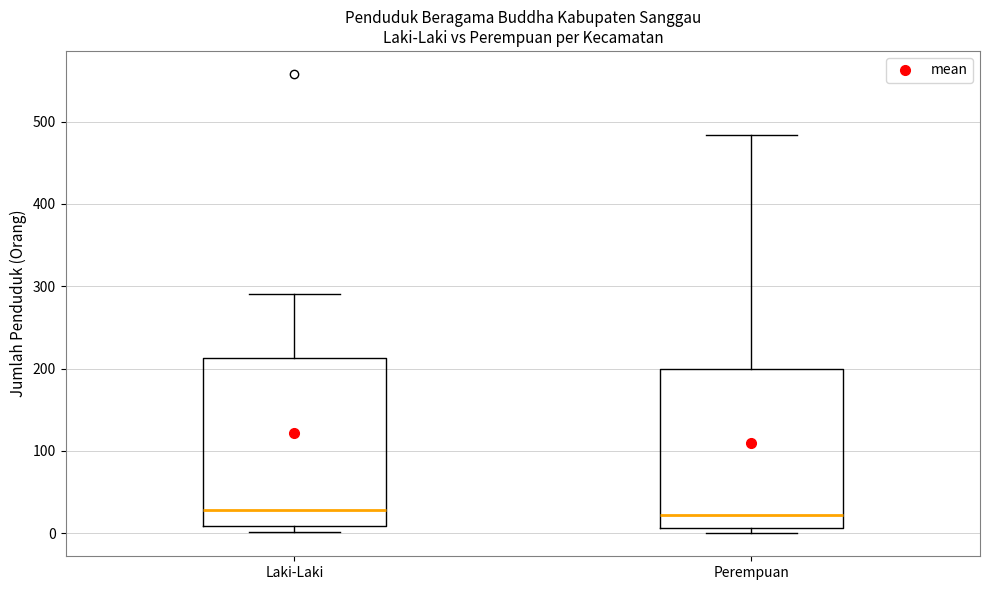

Which box is the tallest, from its lower edge to its upper edge?

Laki-Laki